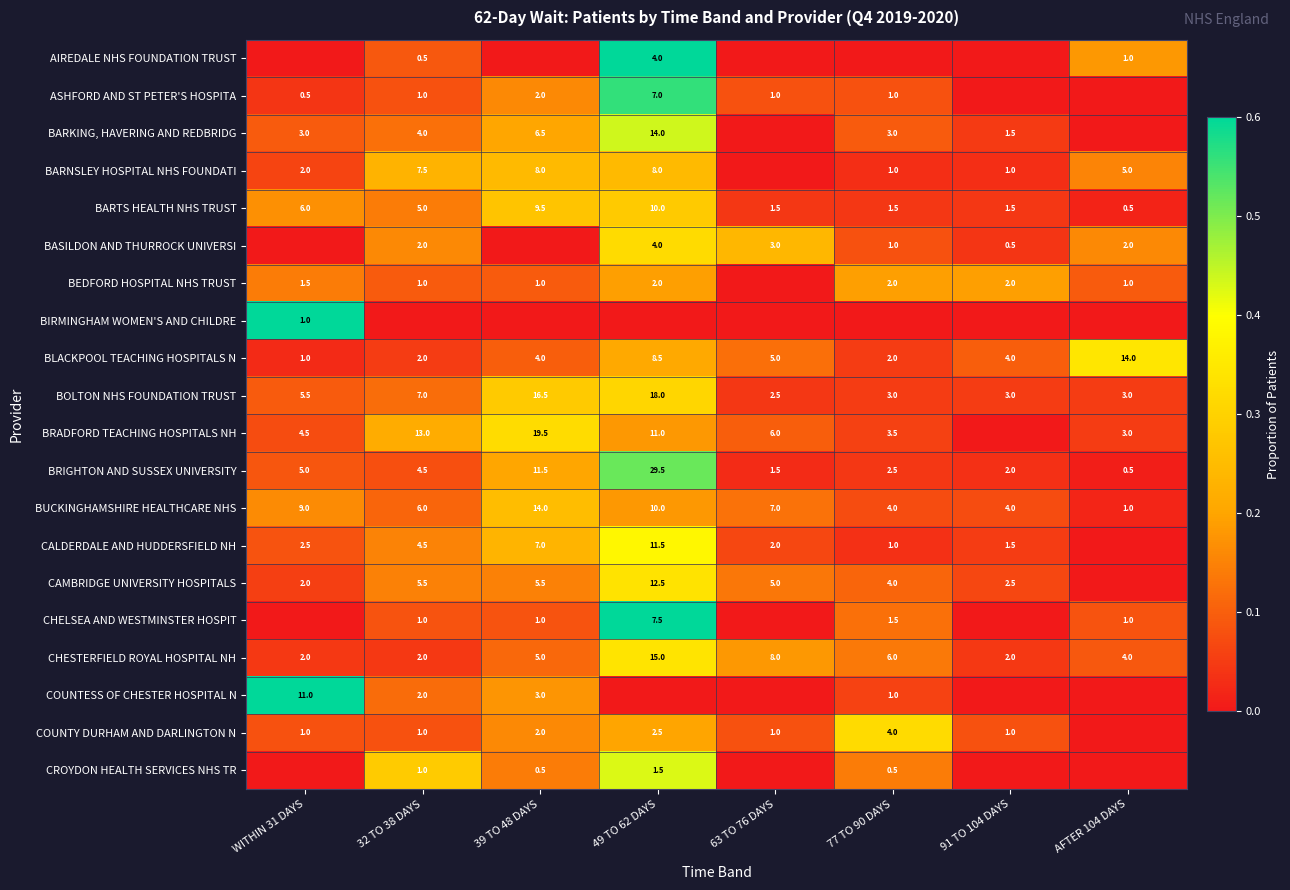

Is the value of BUCKINGHAMSHIRE HEALTHCARE NHS at AFTER 104 DAYS greater than the value of CALDERDALE AND HUDDERSFIELD NH at 32 TO 38 DAYS?

No